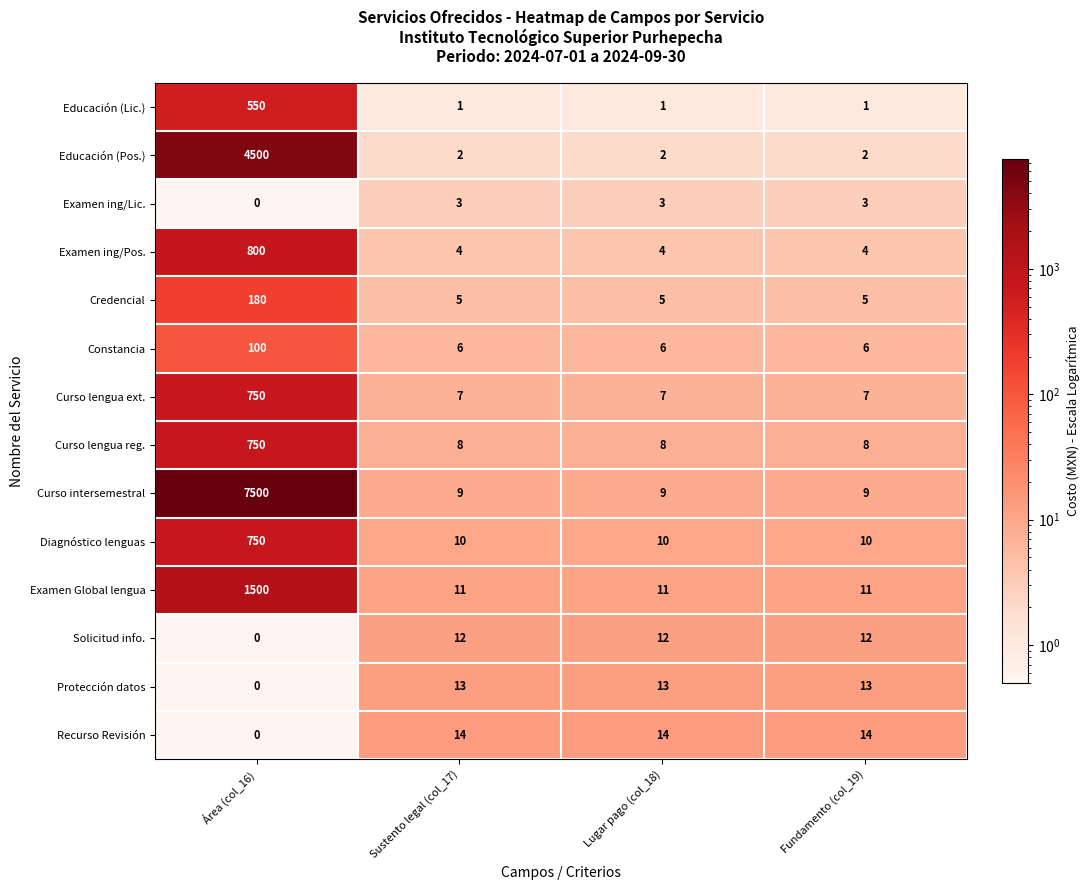

Which category has the lowest value across all series?

Área (col_16)